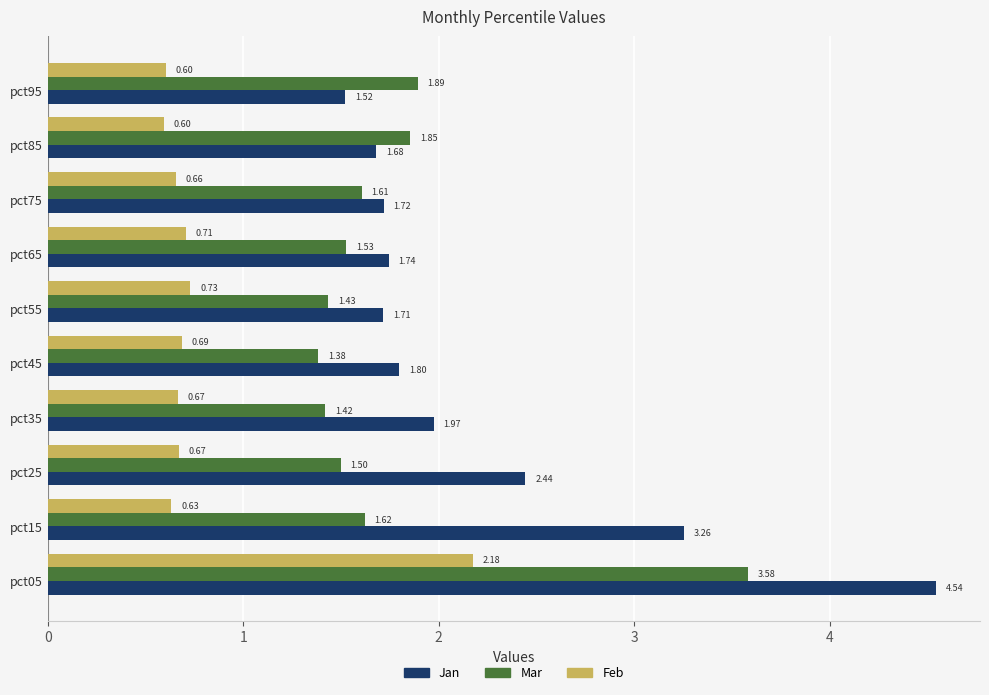

Count the Feb values in the range 0 to 1.

9